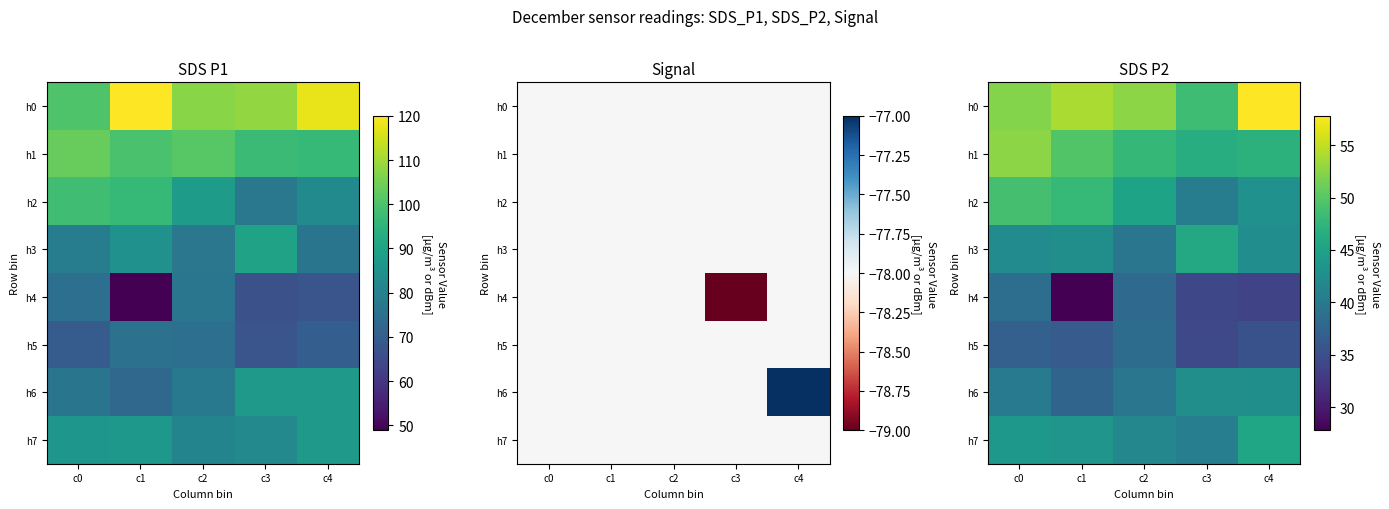

At which category is the sum across all series the highest?

c0